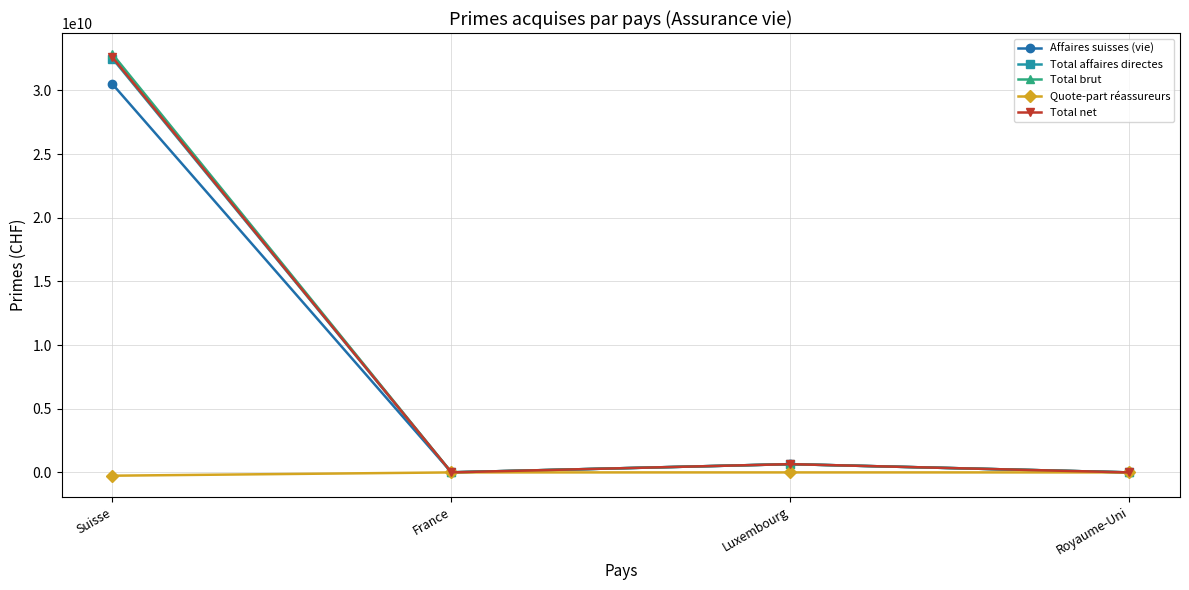

At which category is the sum across all series the highest?

Suisse